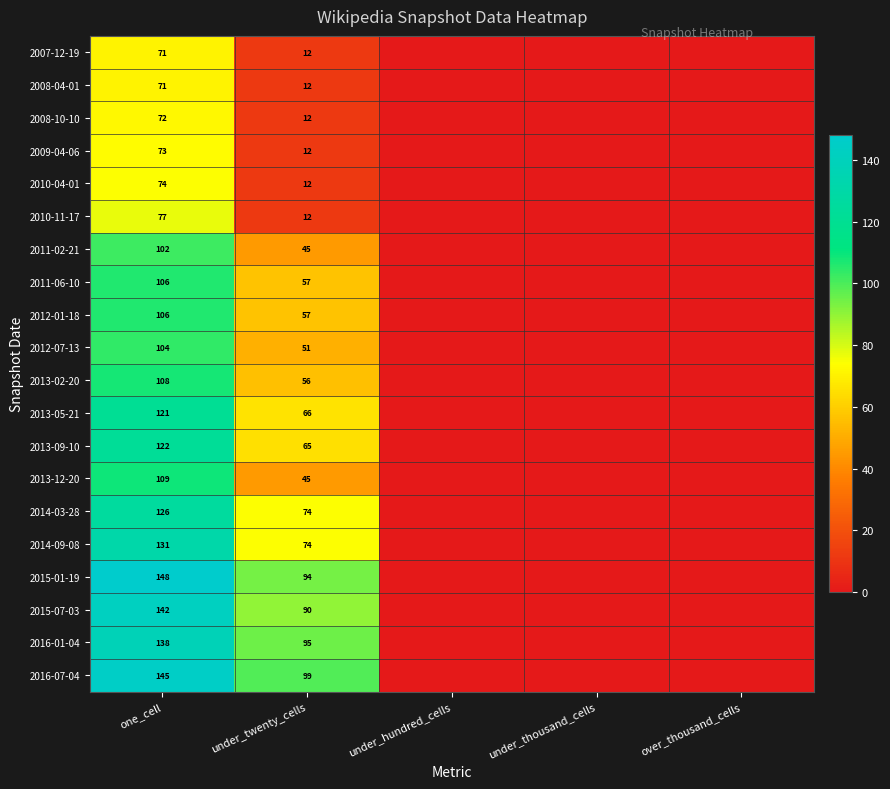

Which series changed the most between one_cell and under_twenty_cells?

2010-11-17